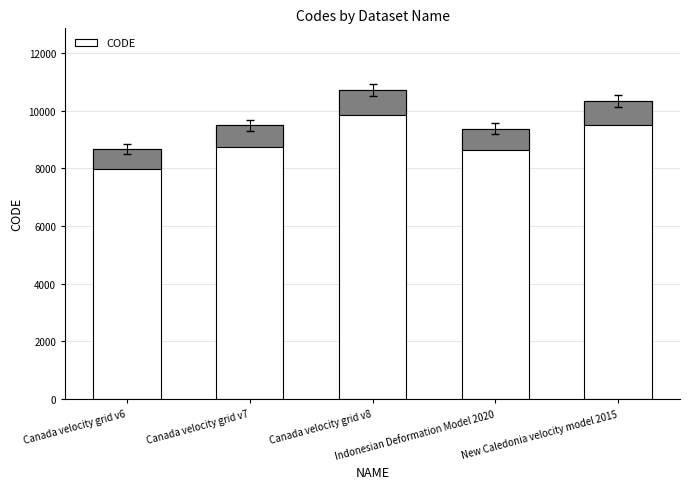

What is the label of the 3rd bar from the left?

Canada velocity grid v8